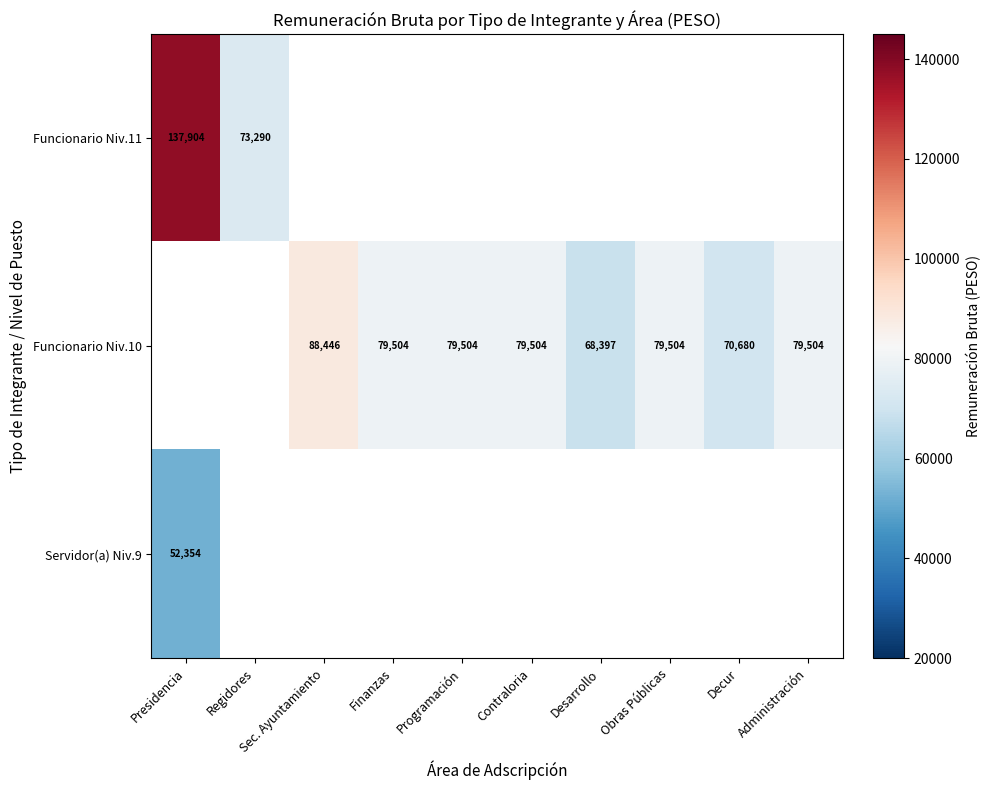

How many categories are shown in the chart?

10